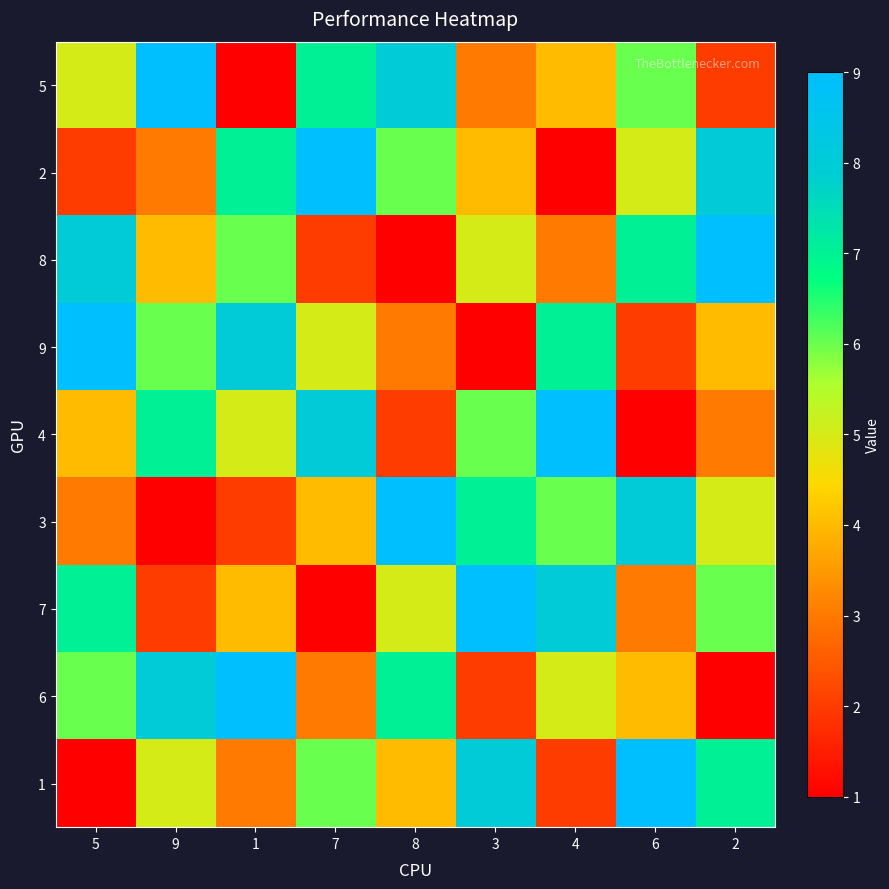

What is the total value across all series at 8?

45